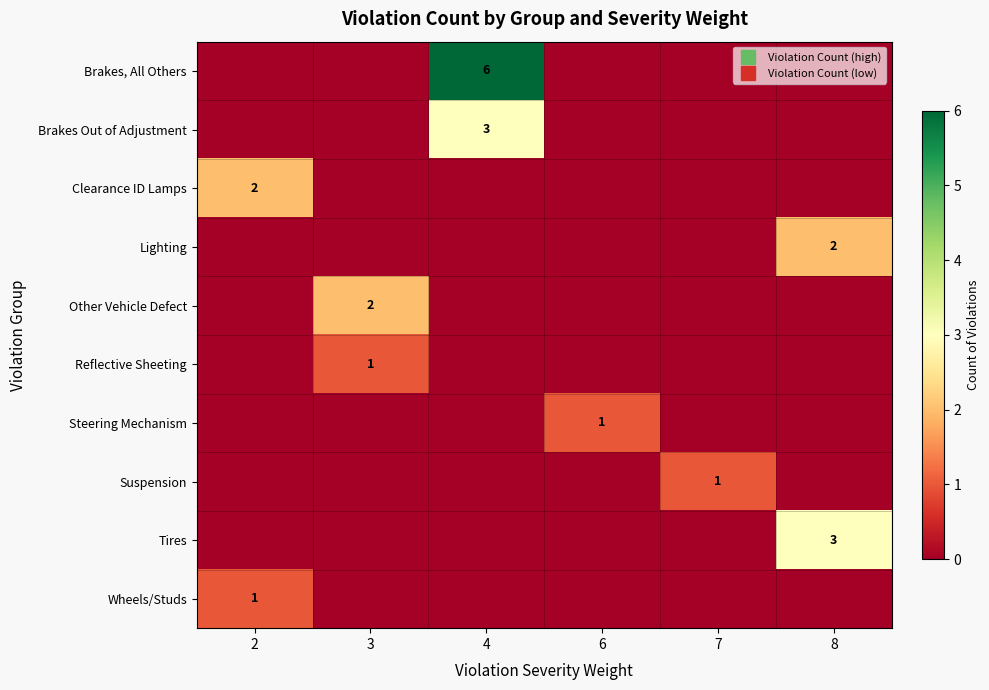

What is the difference between the highest and lowest values at 4?

6